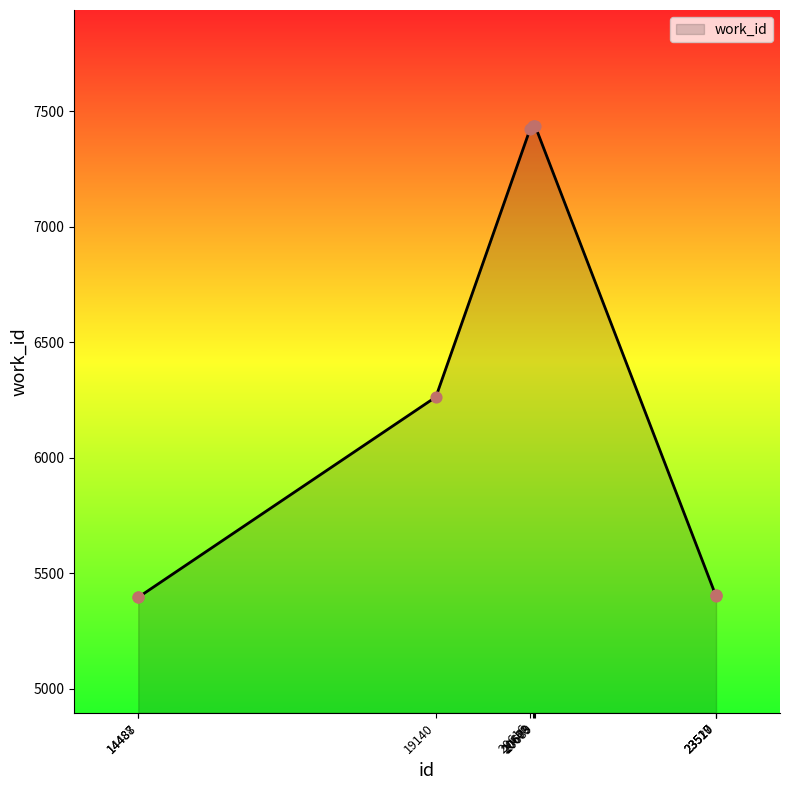

What is the change in value from 14487 to 23517?

+7